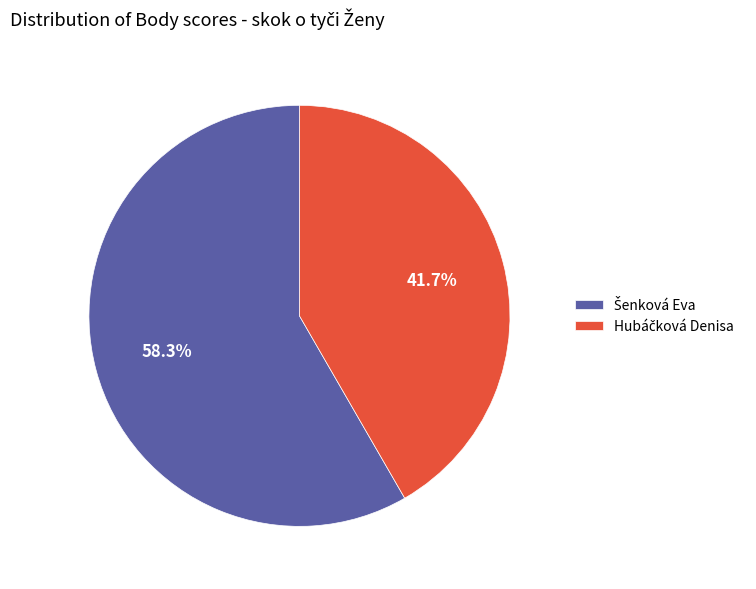

Is there any slice that represents more than half of the pie?

Yes